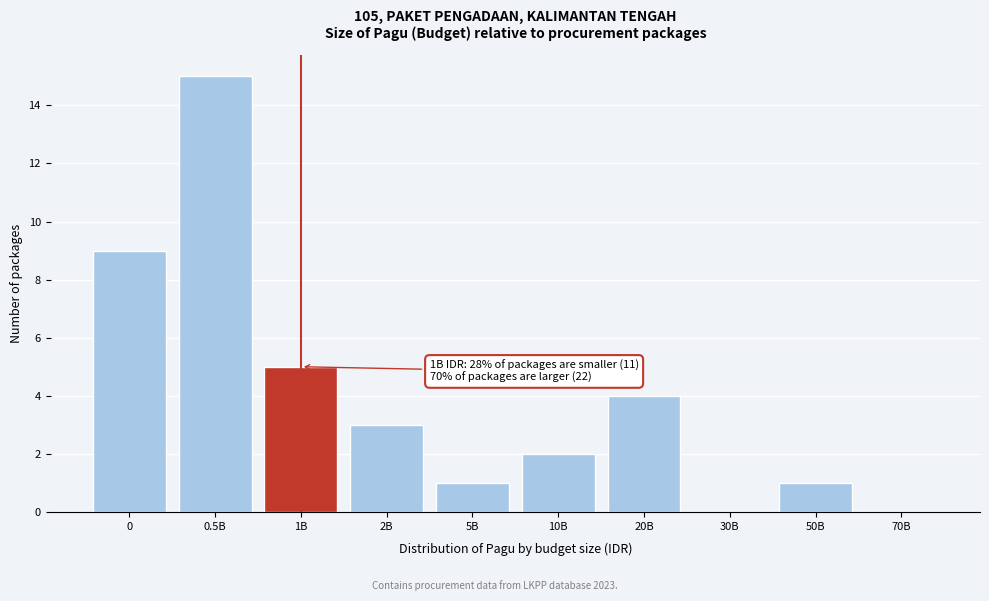

Reading left to right, extract all data points from this chart.

0=9	0.5B=15	1B=5	2B=3	5B=1	10B=2	20B=4	30B=0	50B=1	70B=0